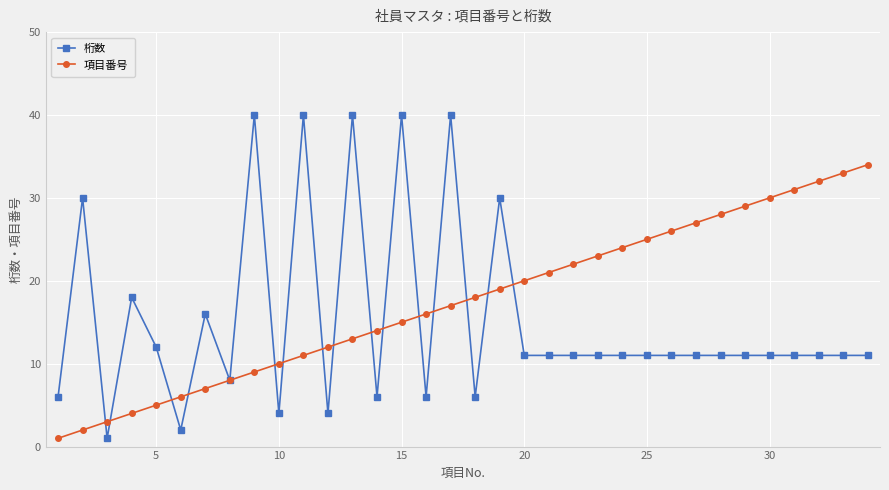

Reading left to right, transcribe all the data shown in this chart.

桁数: 6	30	1	18	12	2	16	8	40	4	40	4	40	6	40	6	40	6	30	11	11	11	11	11	11	11	11	11	11	11	11	11	11	11
項目番号: 1	2	3	4	5	6	7	8	9	10	11	12	13	14	15	16	17	18	19	20	21	22	23	24	25	26	27	28	29	30	31	32	33	34